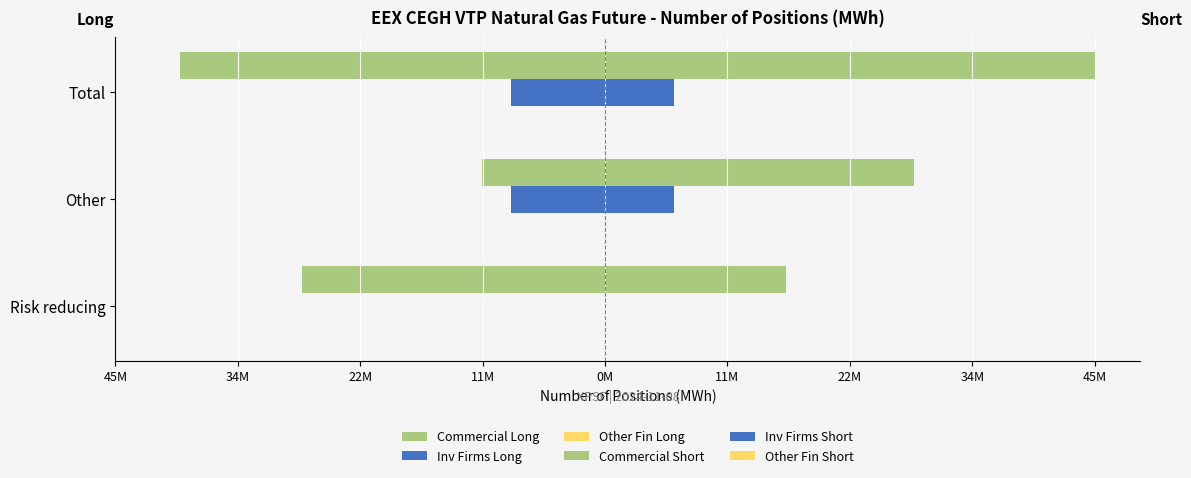

Does the chart contain stacked bars?

No